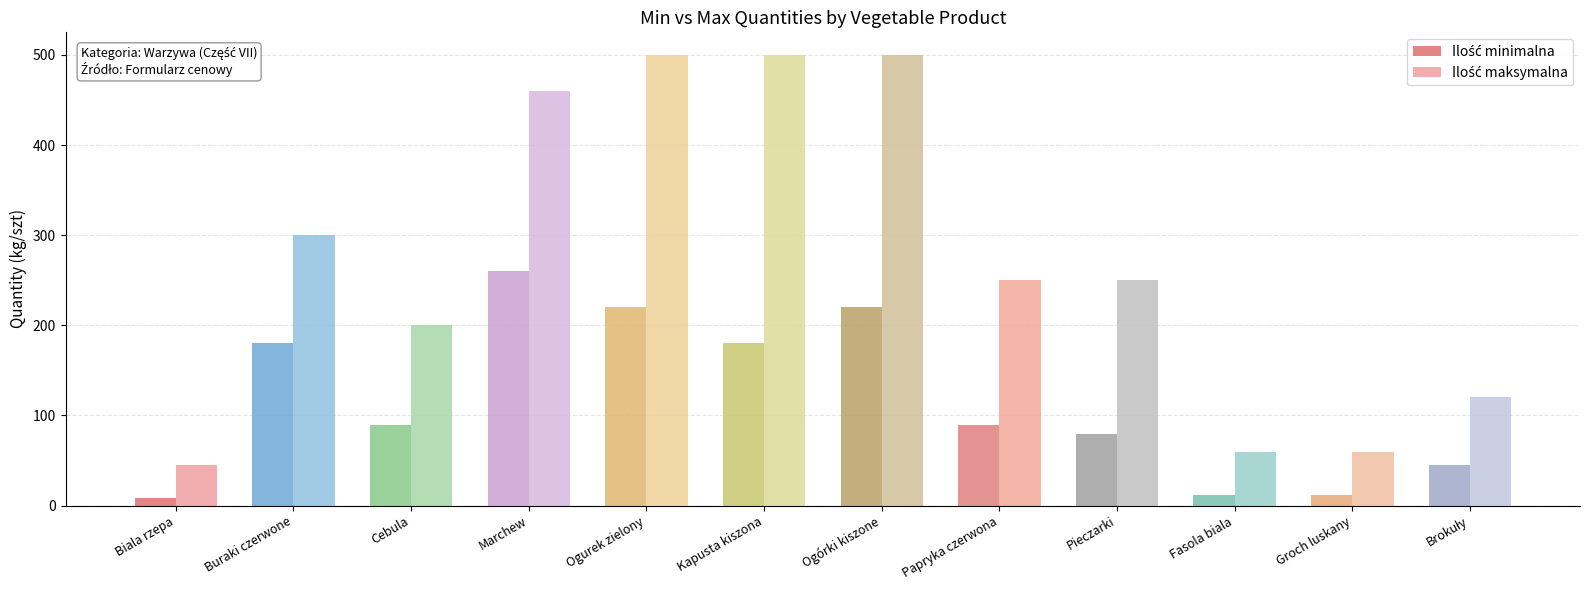

What is the maximum value shown in the chart?

500